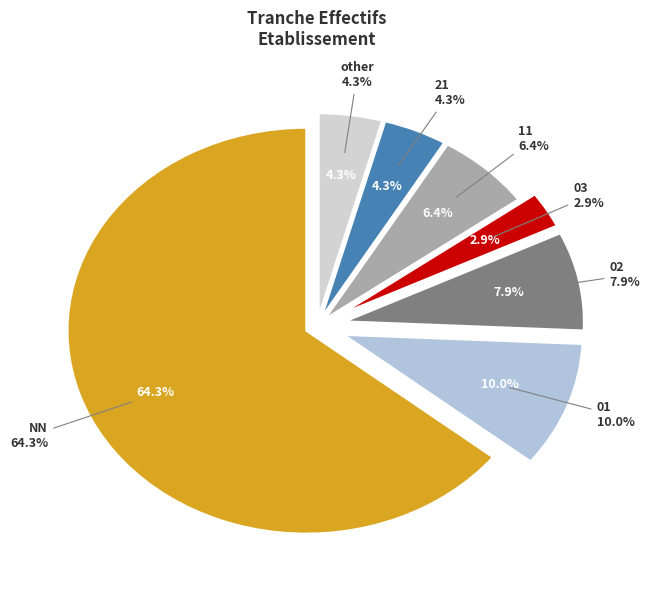

To the nearest percent, what is the difference between the largest and smallest slice percentages?

61%